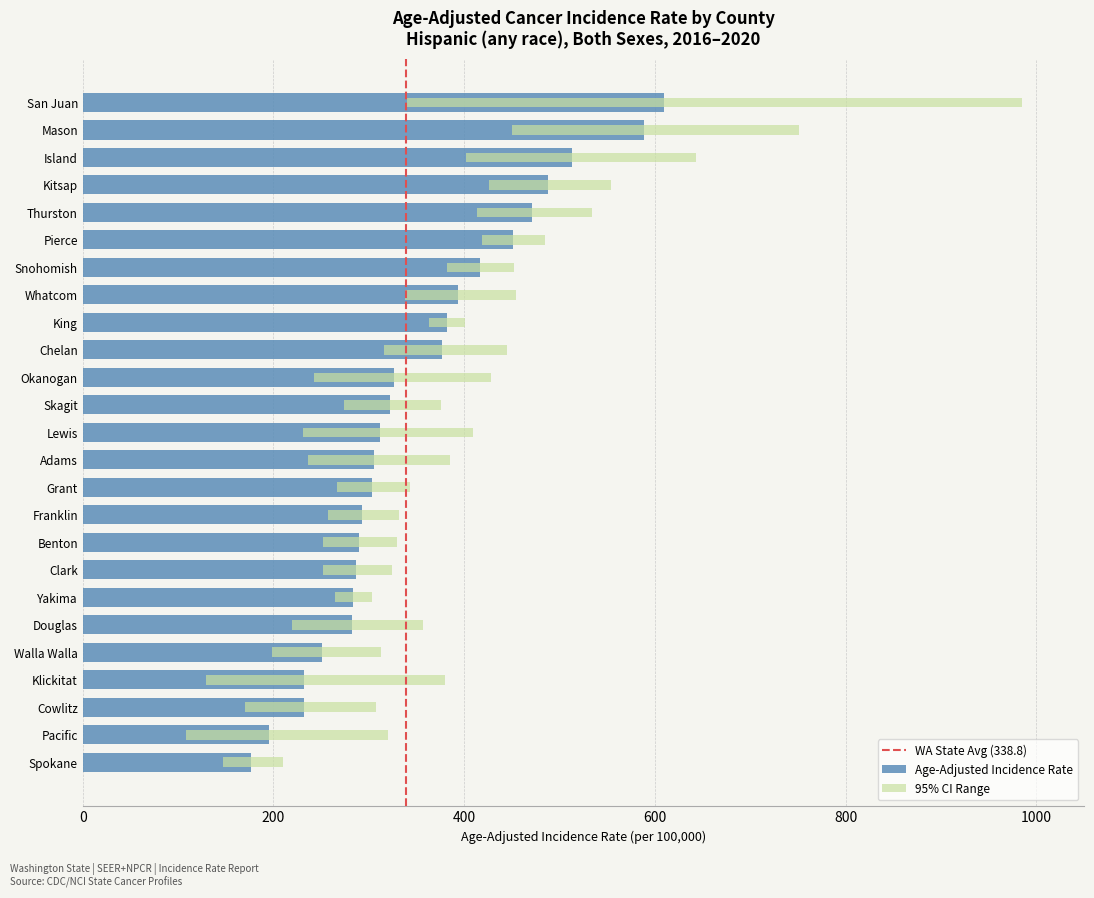

Which category has the lowest value across all series?

Pacific